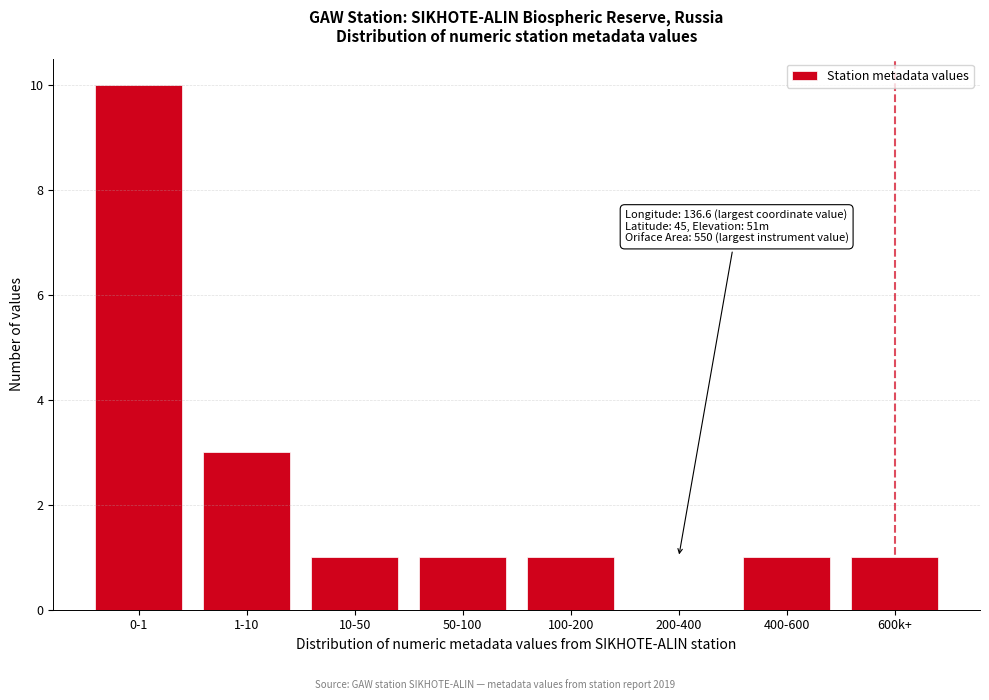

Reading left to right, list all the values displayed in this chart.

0-1=10	1-10=3	10-50=1	50-100=1	100-200=1	200-400=0	400-600=1	600k+=1